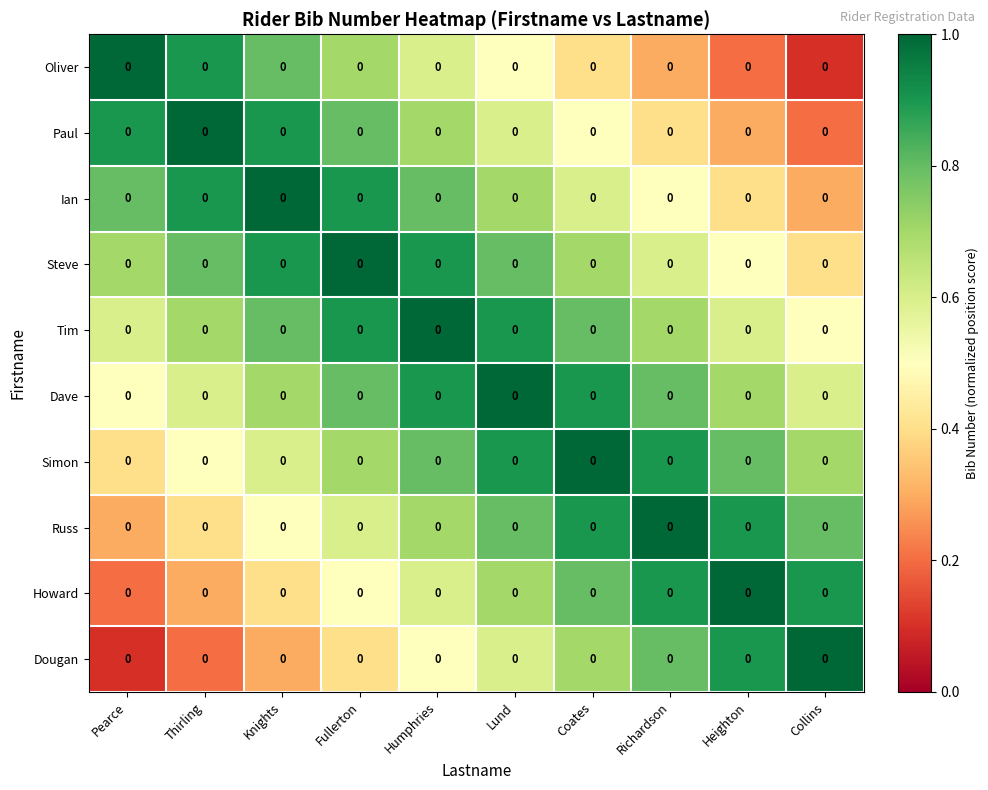

At which category is the sum across all series the highest?

Humphries